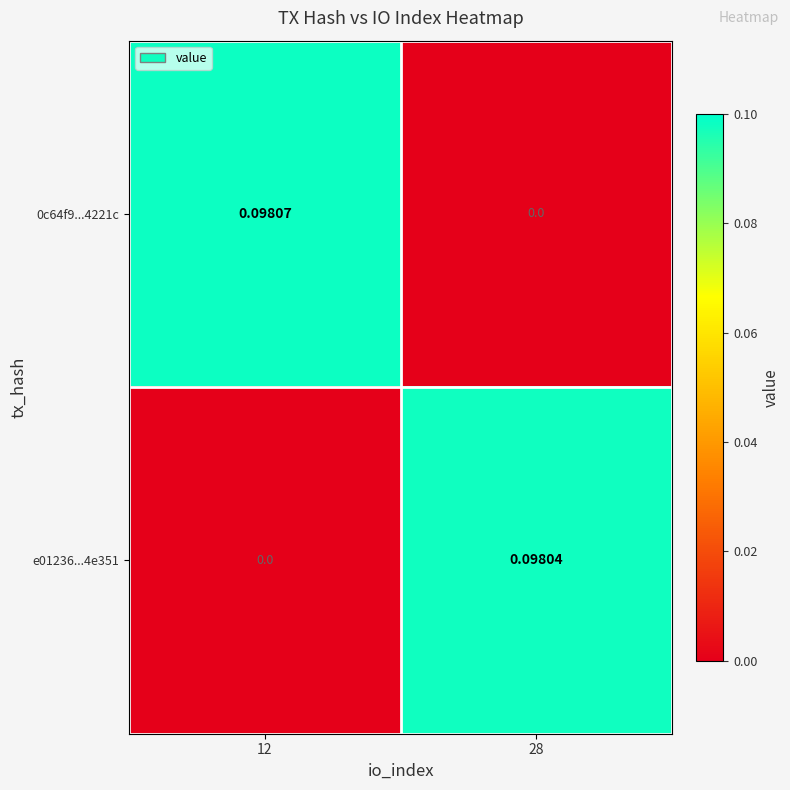

List the series in order of their peak value, lowest first.

e01236...4e351, 0c64f9...4221c